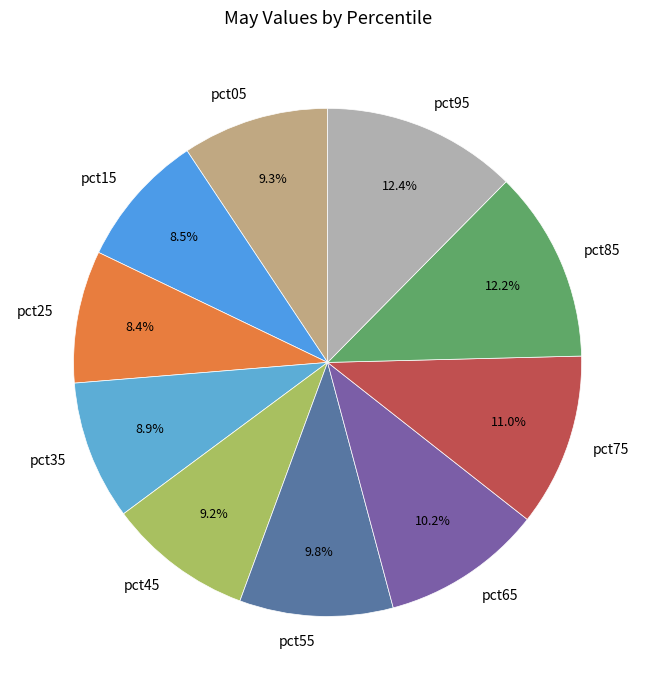

How much of the chart is everything except pct45?

90.8%